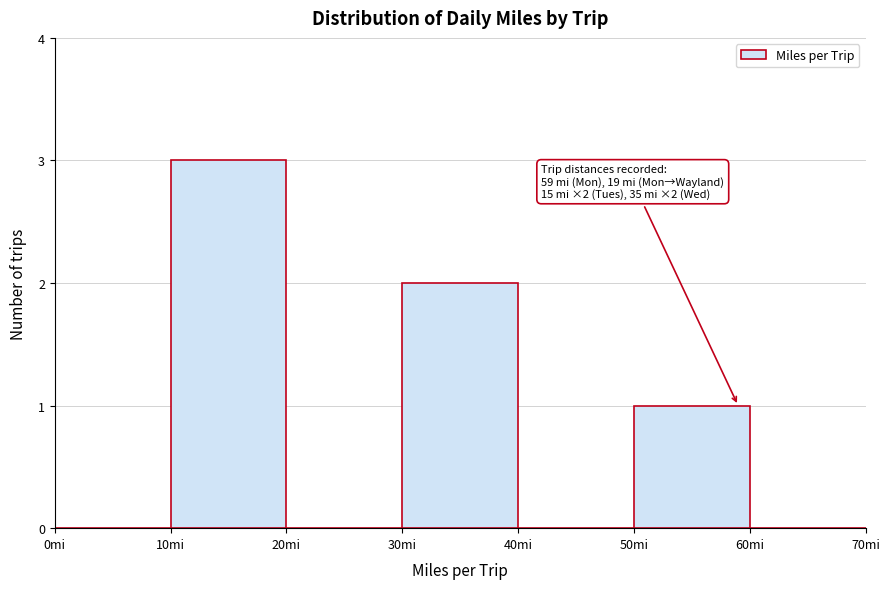

Over which range of the x-axis is the bar tallest?

10 to 20